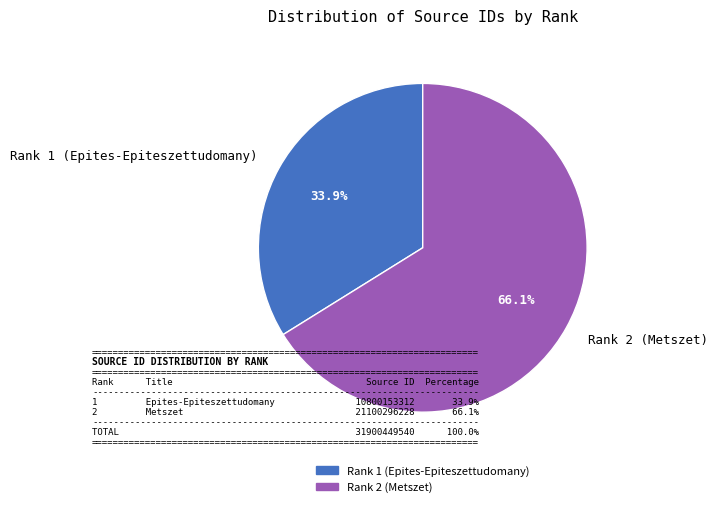

Is the sum of Rank 1 (Epites-Epiteszettudomany) and Rank 2 (Metszet) greater than half?

Yes